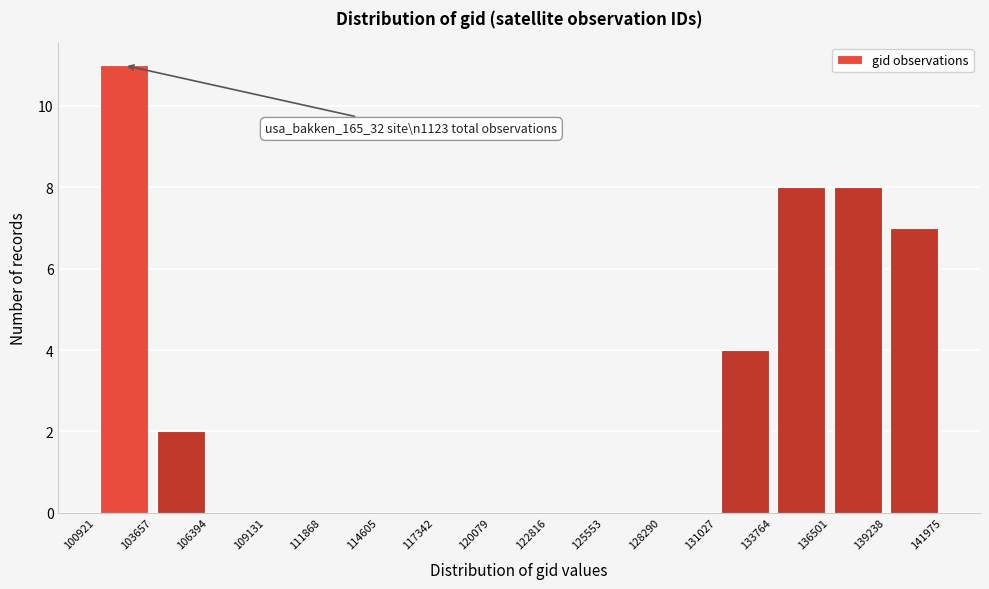

Which range on the x-axis has the tallest bar?

100921 to 103657